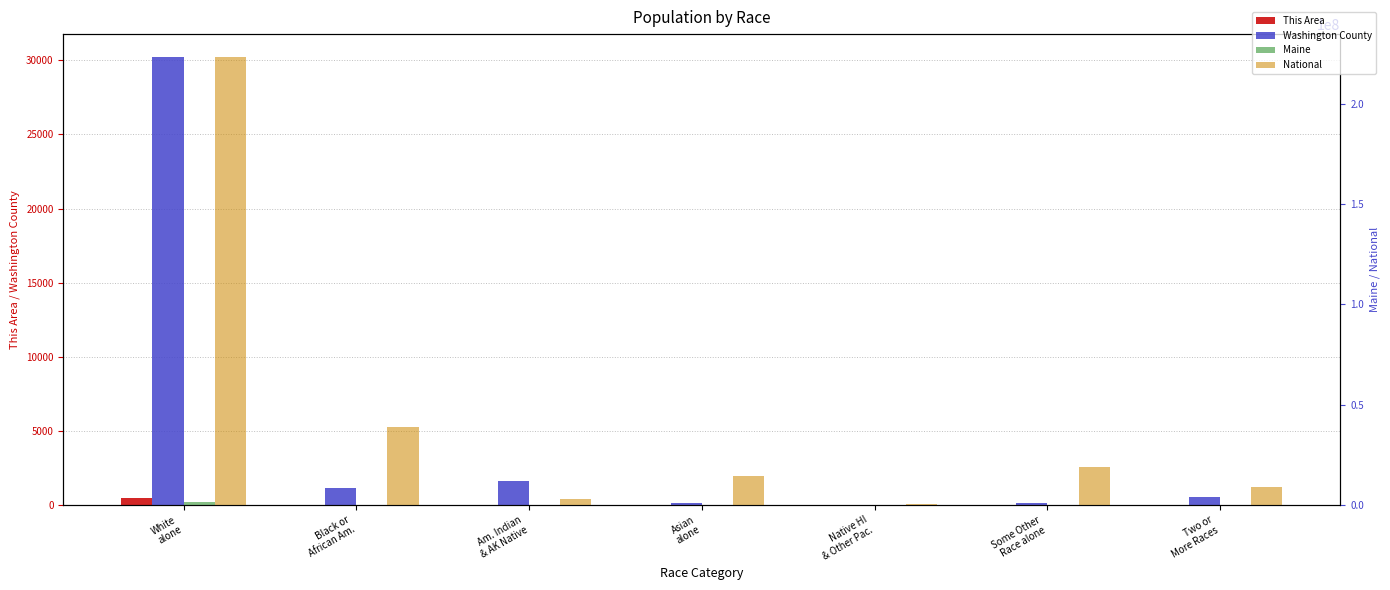

List the series in order of their peak value, highest first.

National, Maine, Washington County, This Area